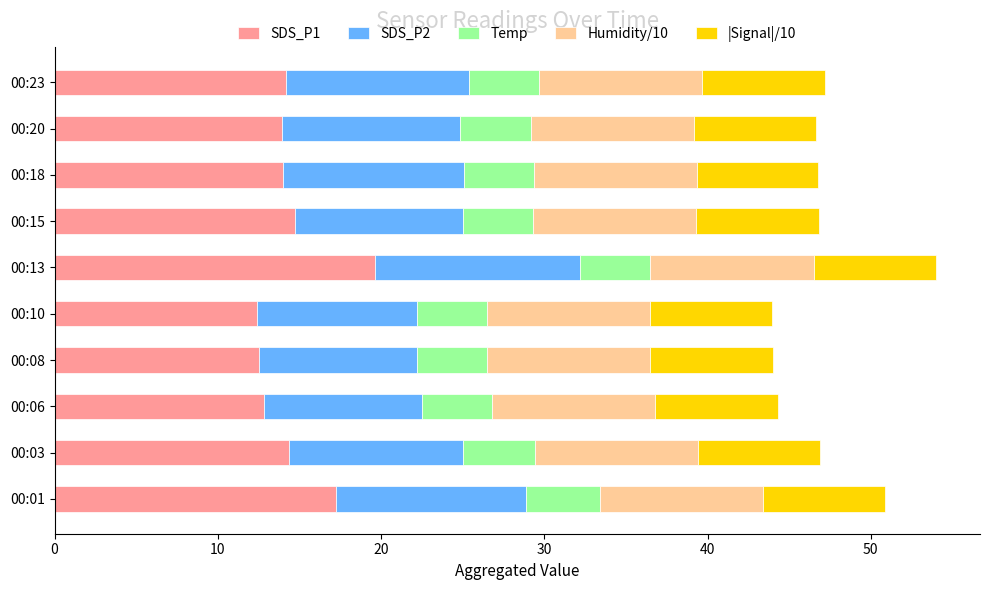

True or false: SDS_P1 has a value of 22.6 at 00:06.

False